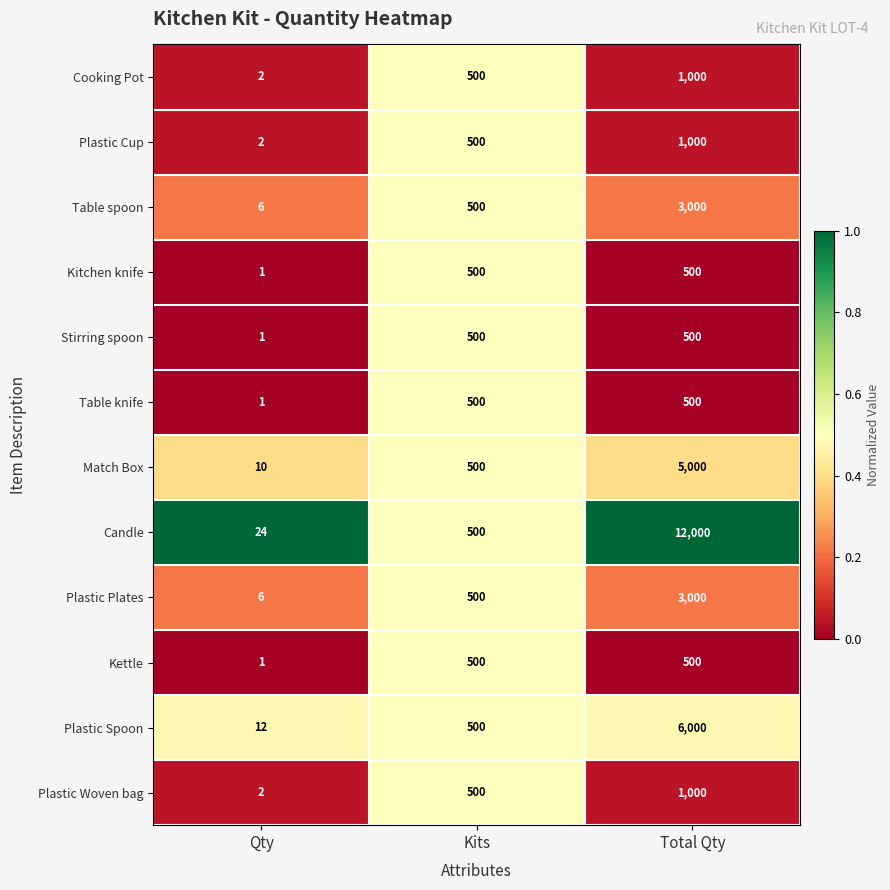

What is the sum of all Cooking Pot values?

1502